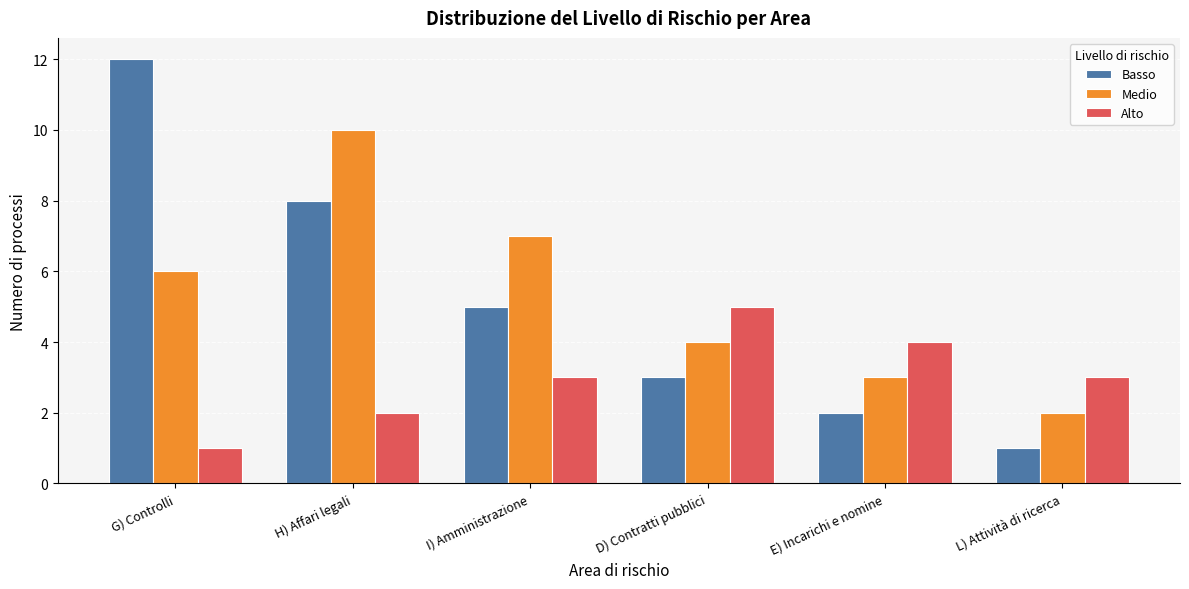

Reading left to right, extract all data points from this chart.

Basso: G) Controlli=12	H) Affari legali=8	I) Amministrazione=5	D) Contratti pubblici=3	E) Incarichi e nomine=2	L) Attività di ricerca=1
Medio: G) Controlli=6	H) Affari legali=10	I) Amministrazione=7	D) Contratti pubblici=4	E) Incarichi e nomine=3	L) Attività di ricerca=2
Alto: G) Controlli=1	H) Affari legali=2	I) Amministrazione=3	D) Contratti pubblici=5	E) Incarichi e nomine=4	L) Attività di ricerca=3